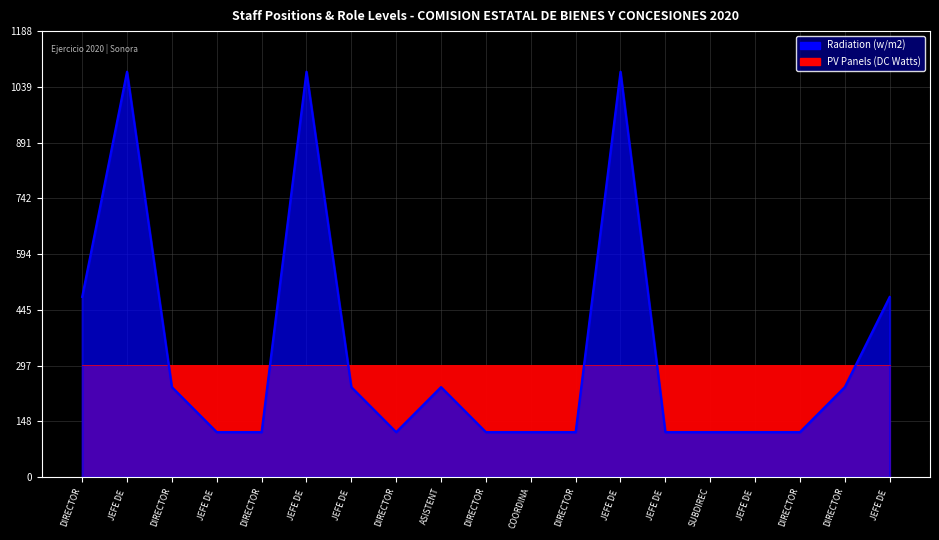

Where is the data nearest to the value 600?

DIRECTOR